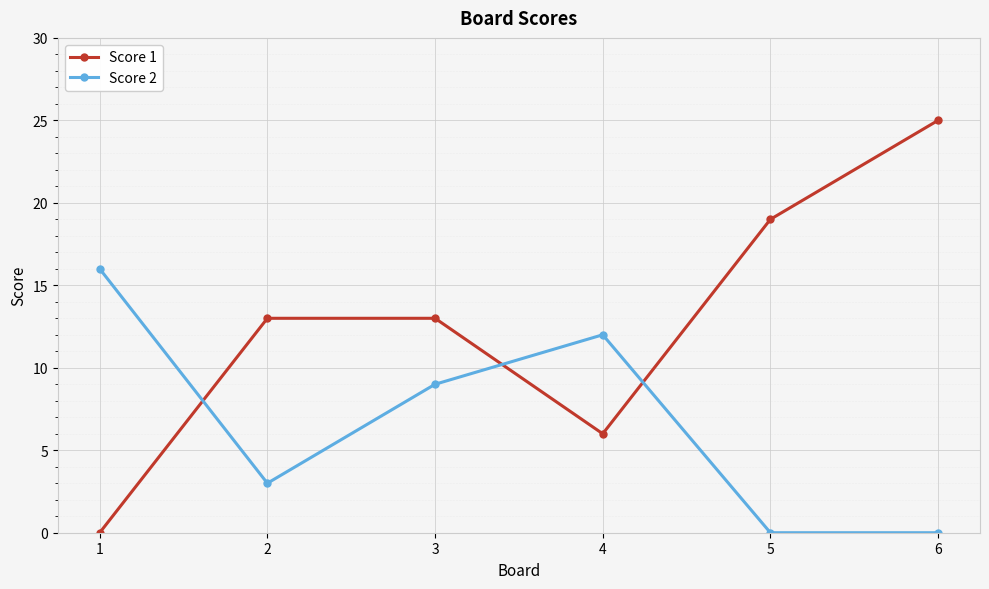

What is the value of the Score 2 point at the 2nd from the left?

3